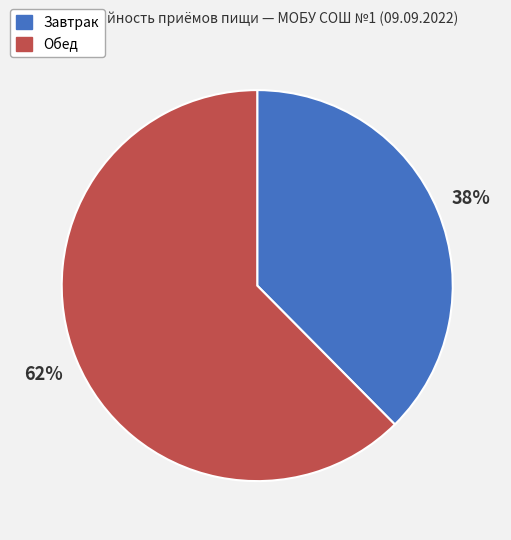

Do Завтрак and Обед together represent more than half of the pie?

Yes